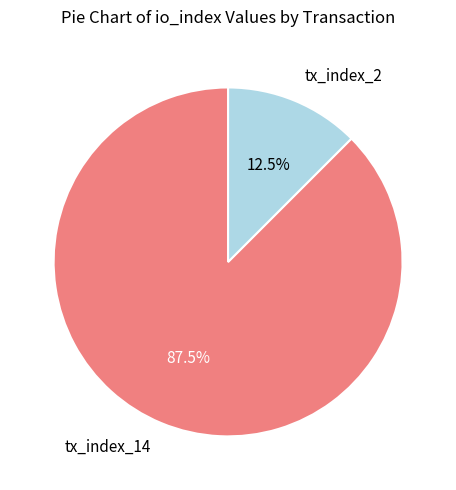

Rank the categories by value from lowest to highest.

tx_index_2, tx_index_14